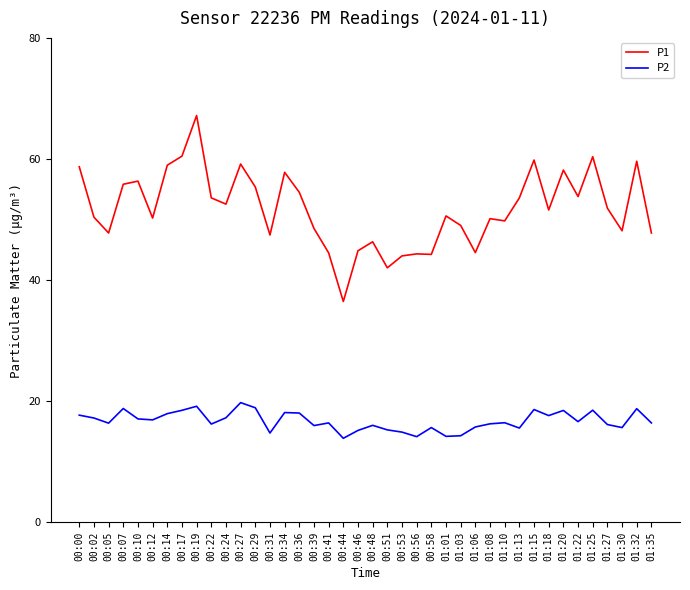

Which series has the largest total across all categories?

P1